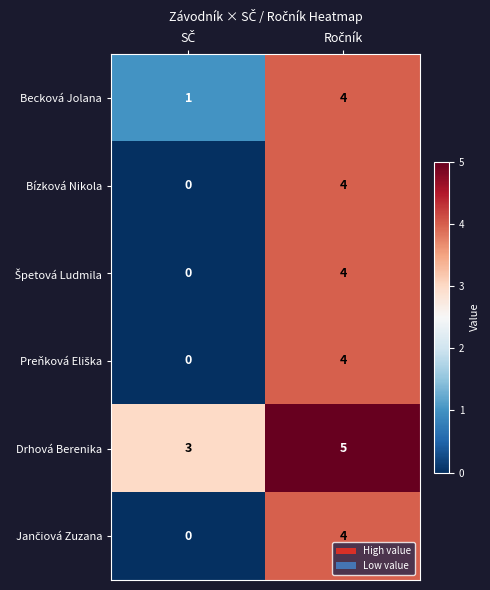

What is the difference between the maximum and minimum values in the Bízková Nikola series?

4